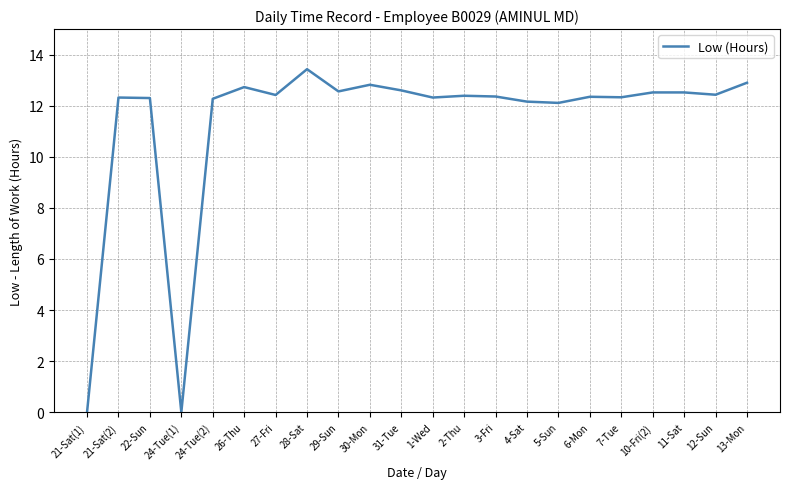

What is the difference between the second highest and minimum values?

12.9